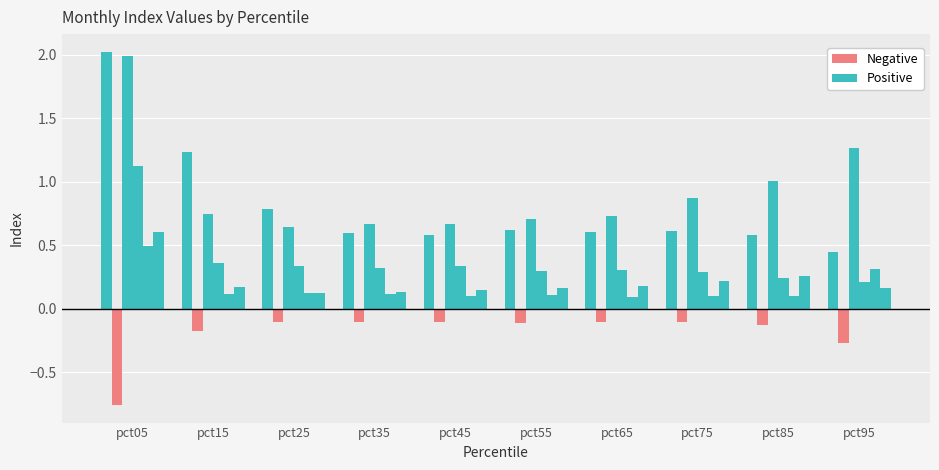

Which label corresponds to the smallest value in the chart?

pct05